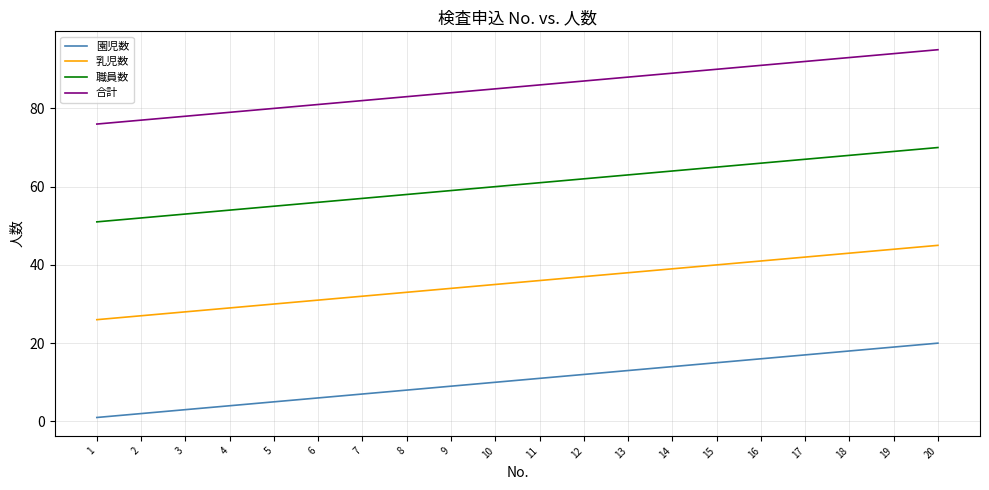

Reading left to right, list all the values displayed in this chart.

園児数: 1	2	3	4	5	6	7	8	9	10	11	12	13	14	15	16	17	18	19	20
乳児数: 26	27	28	29	30	31	32	33	34	35	36	37	38	39	40	41	42	43	44	45
職員数: 51	52	53	54	55	56	57	58	59	60	61	62	63	64	65	66	67	68	69	70
合計: 76	77	78	79	80	81	82	83	84	85	86	87	88	89	90	91	92	93	94	95